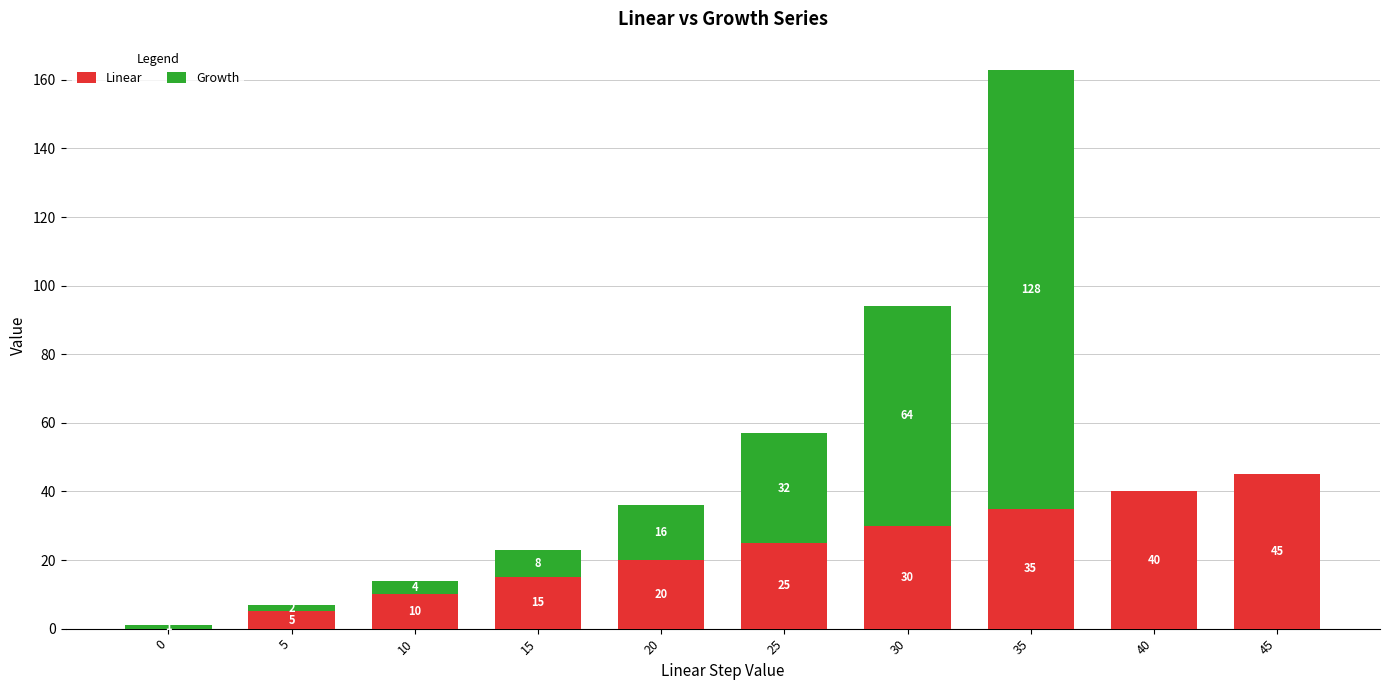

Reading left to right, what are the values for Linear?

0=0	5=5	10=10	15=15	20=20	25=25	30=30	35=35	40=40	45=45